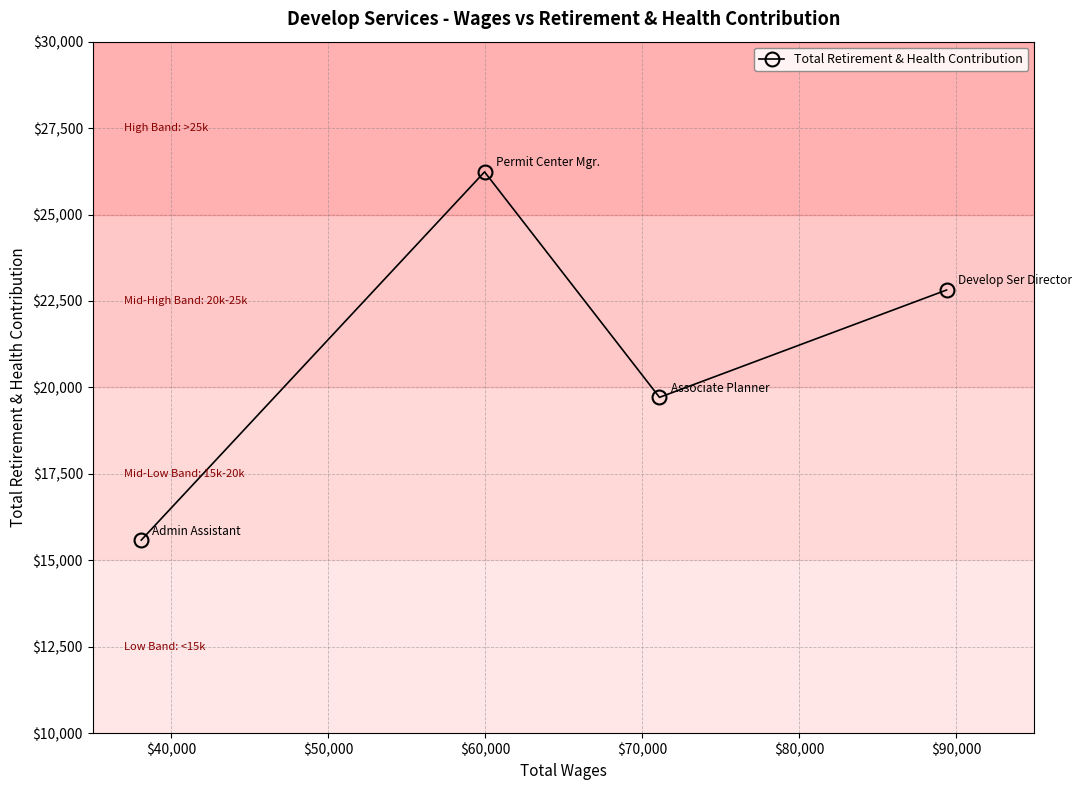

What is the value of the 2nd point from the left?

26234